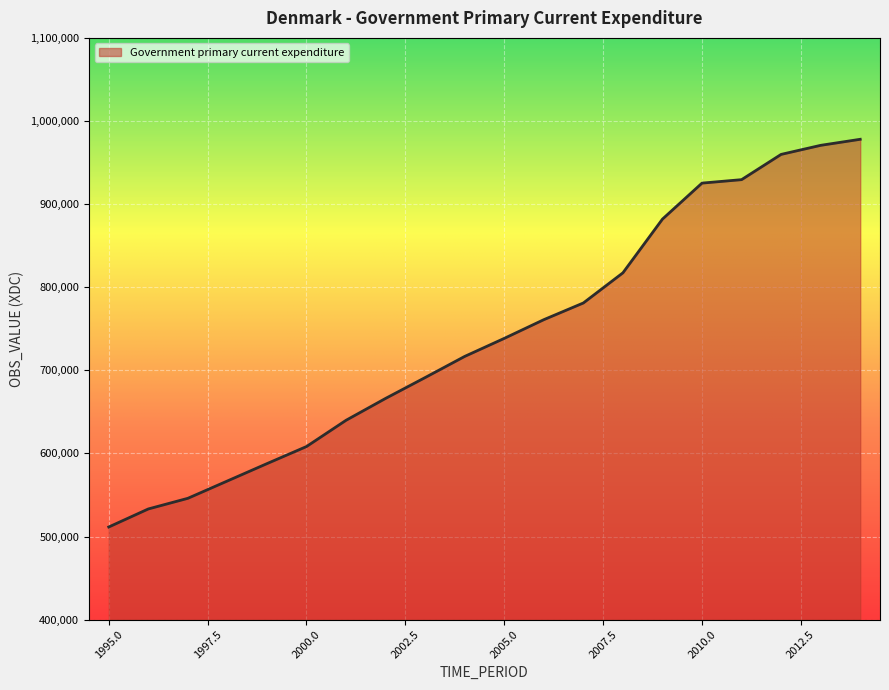

What is the difference between the maximum and minimum values?

466549